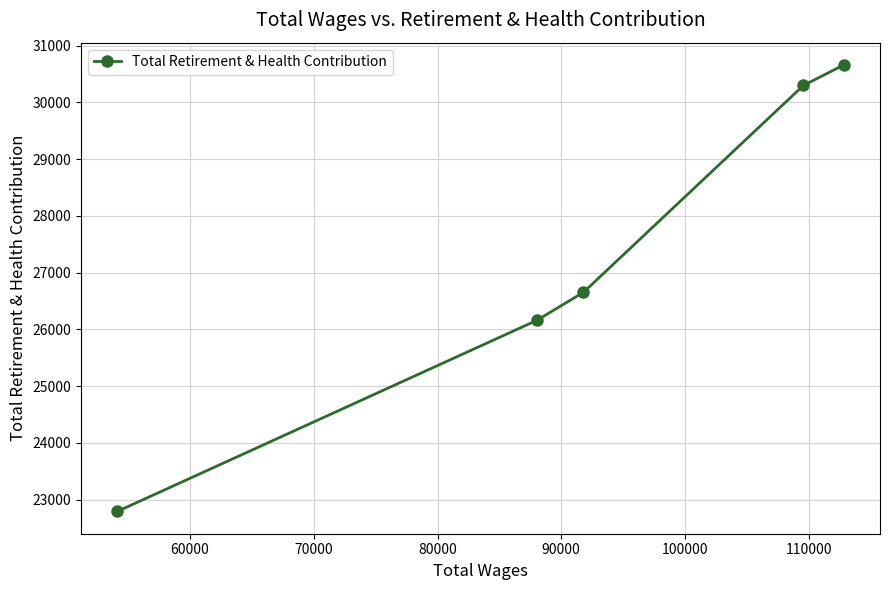

What is the value of the 4th point from the left?

30301